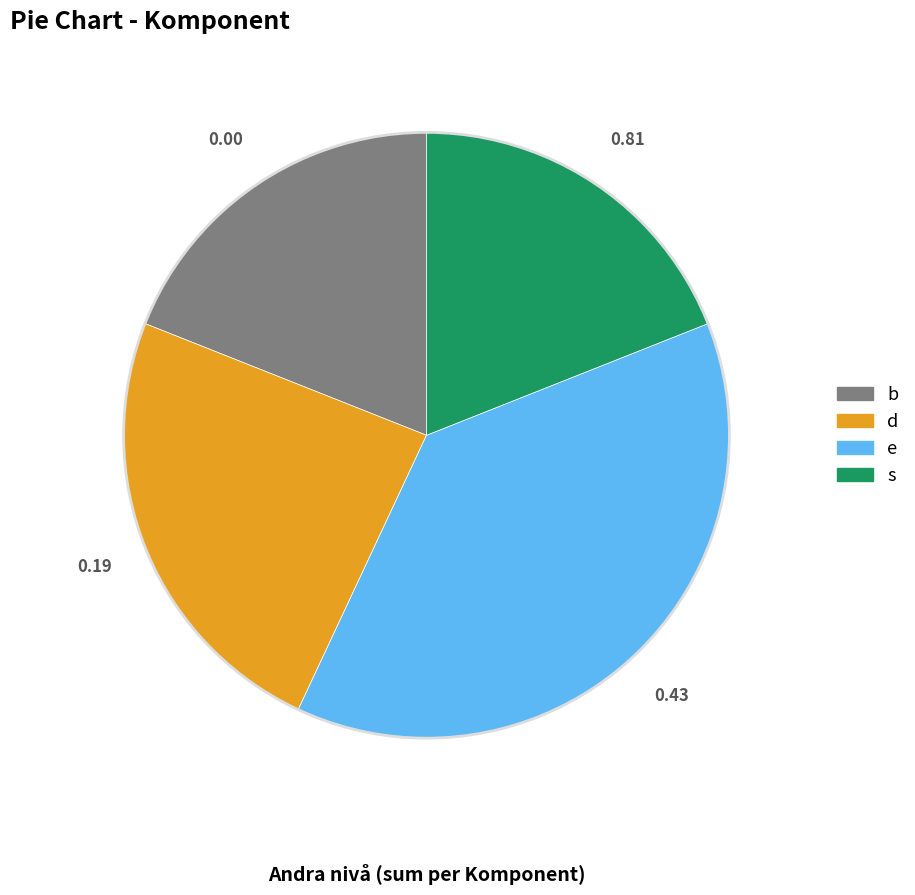

Is the sum of s and b greater than half?

No